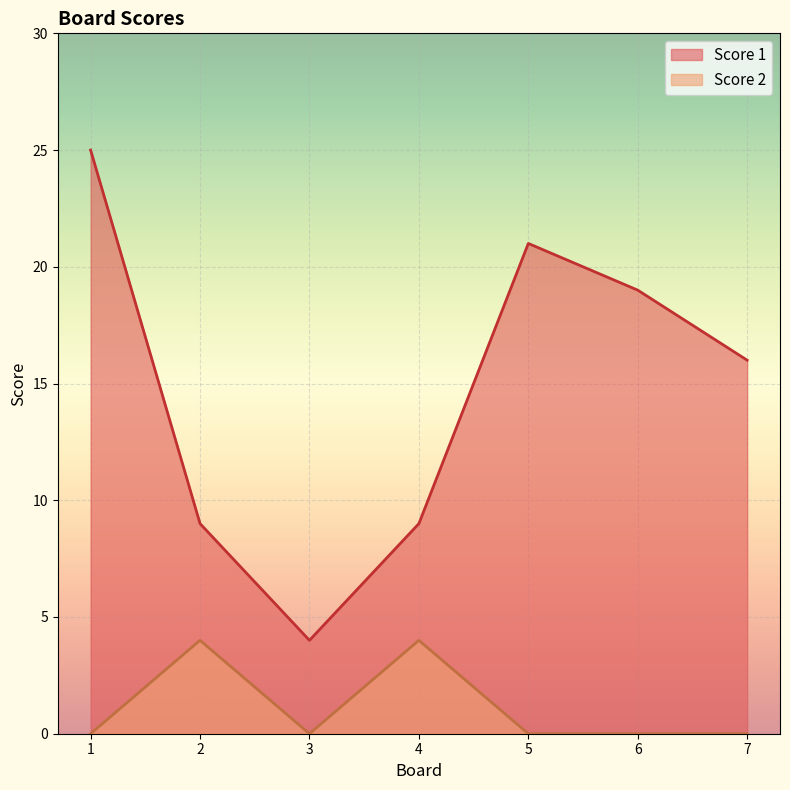

List the series in order of their overall mean, lowest first.

Score 2, Score 1